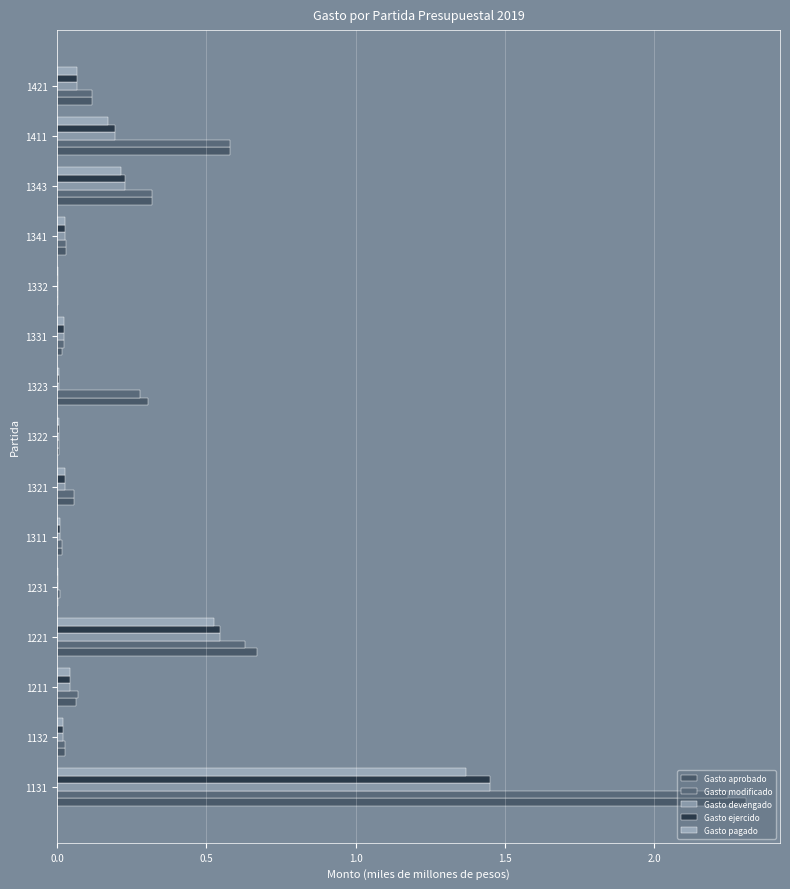

What is the average value of the Gasto modificado series?

0.3